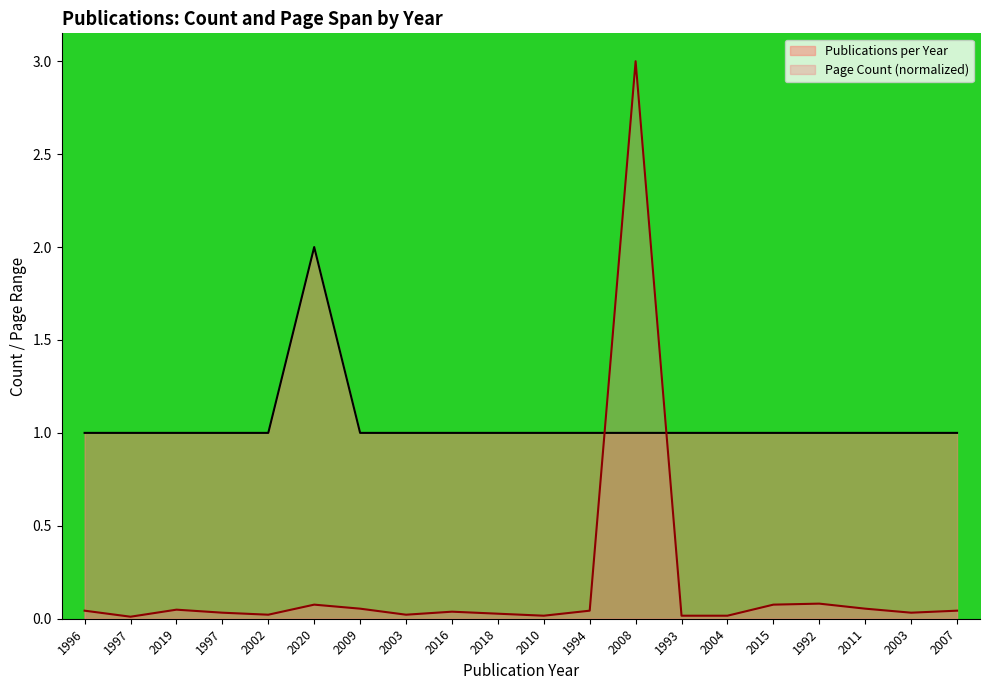

List the series in order of their overall mean, highest first.

Publications per Year, Page Count (normalized)